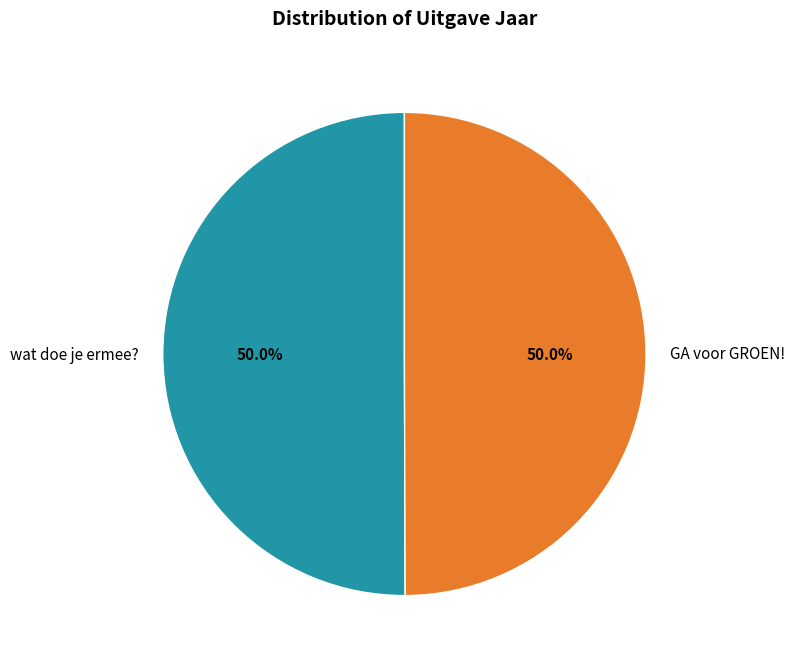

Is it true that wat doe je ermee? is 50% of the pie?

True